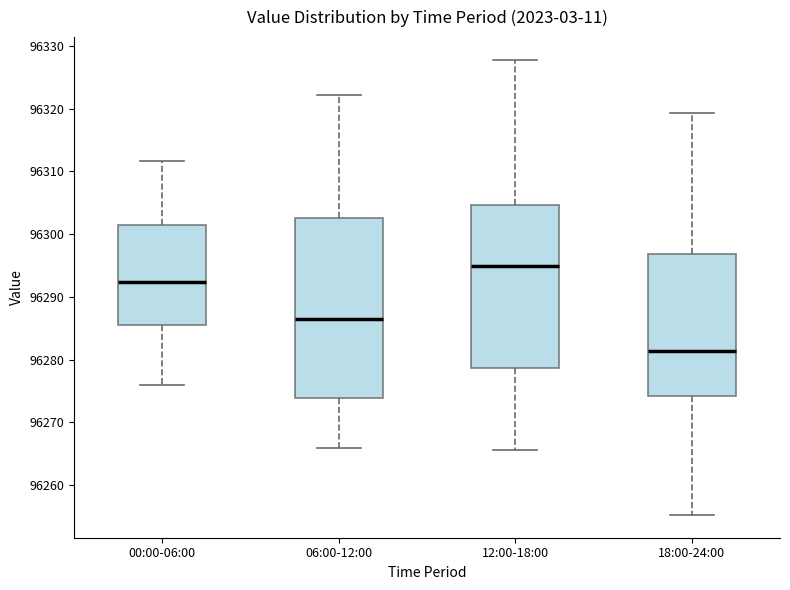

Reading left to right, transcribe this box plot: for each box, give where its median line is, the range the box spans, and where its two whiskers end, as read against the y-axis. The values are not printed on the chart, so give them approximately, as read against the axis.

00:00-06:00: median 96292, box 96285 to 96301, whiskers 96276 to 96312
06:00-12:00: median 96286, box 96274 to 96303, whiskers 96266 to 96322
12:00-18:00: median 96295, box 96279 to 96305, whiskers 96266 to 96328
18:00-24:00: median 96281, box 96274 to 96297, whiskers 96255 to 96319